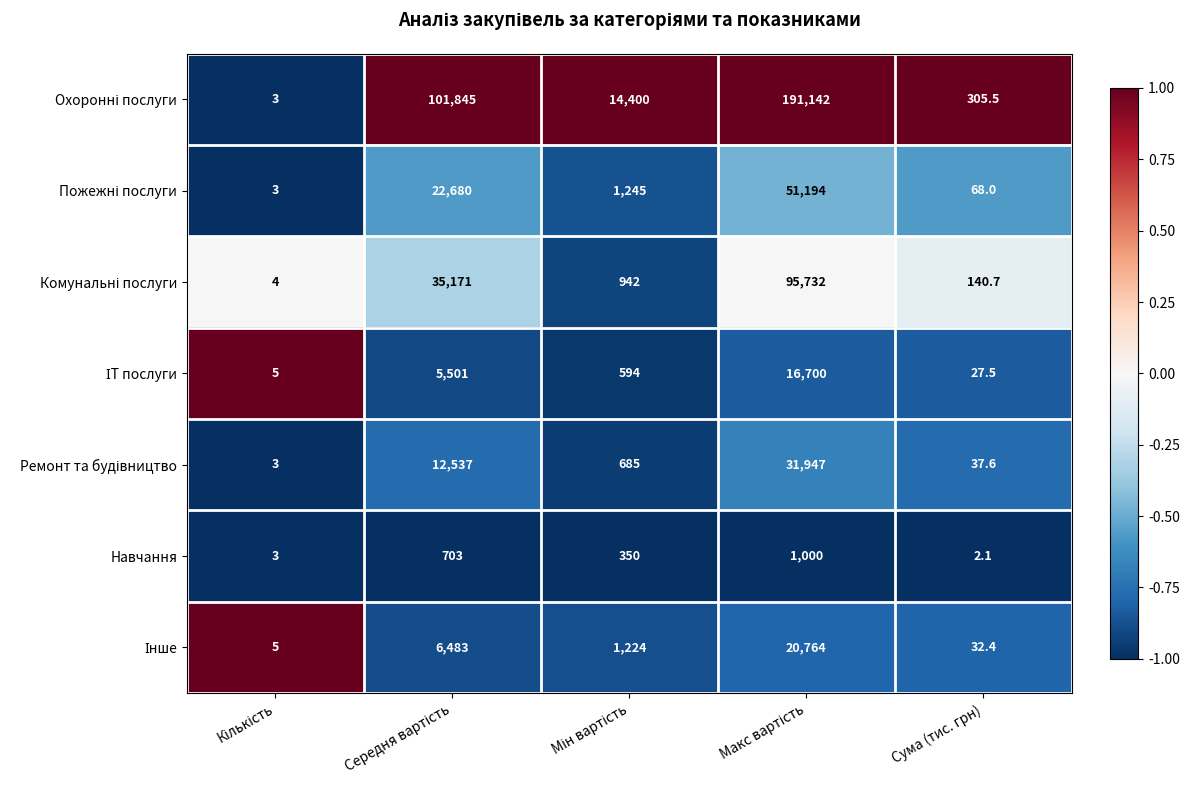

How many categories are shown in the chart?

5